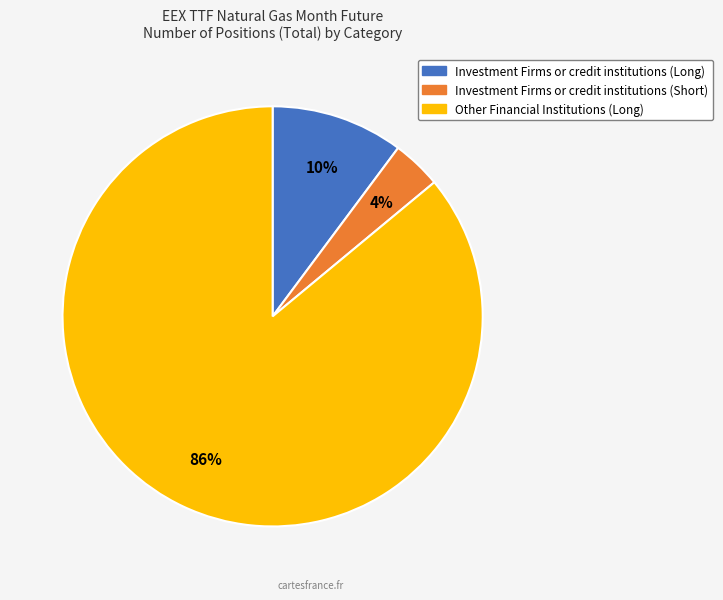

Rank the categories by value from lowest to highest.

Investment Firms or credit institutions (Short), Investment Firms or credit institutions (Long), Other Financial Institutions (Long)